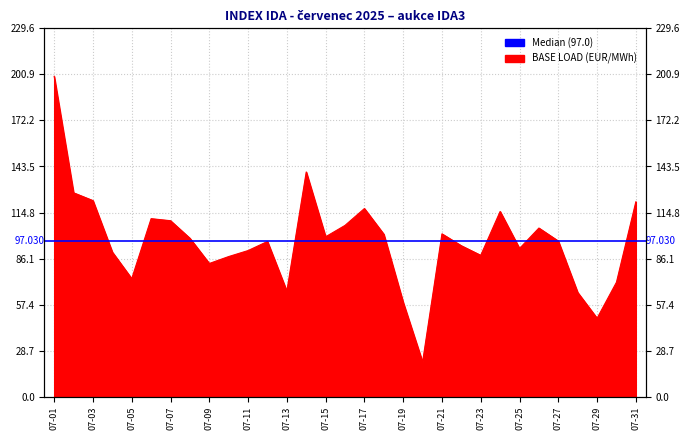

What is the value of the 12th point from the left?

96.8